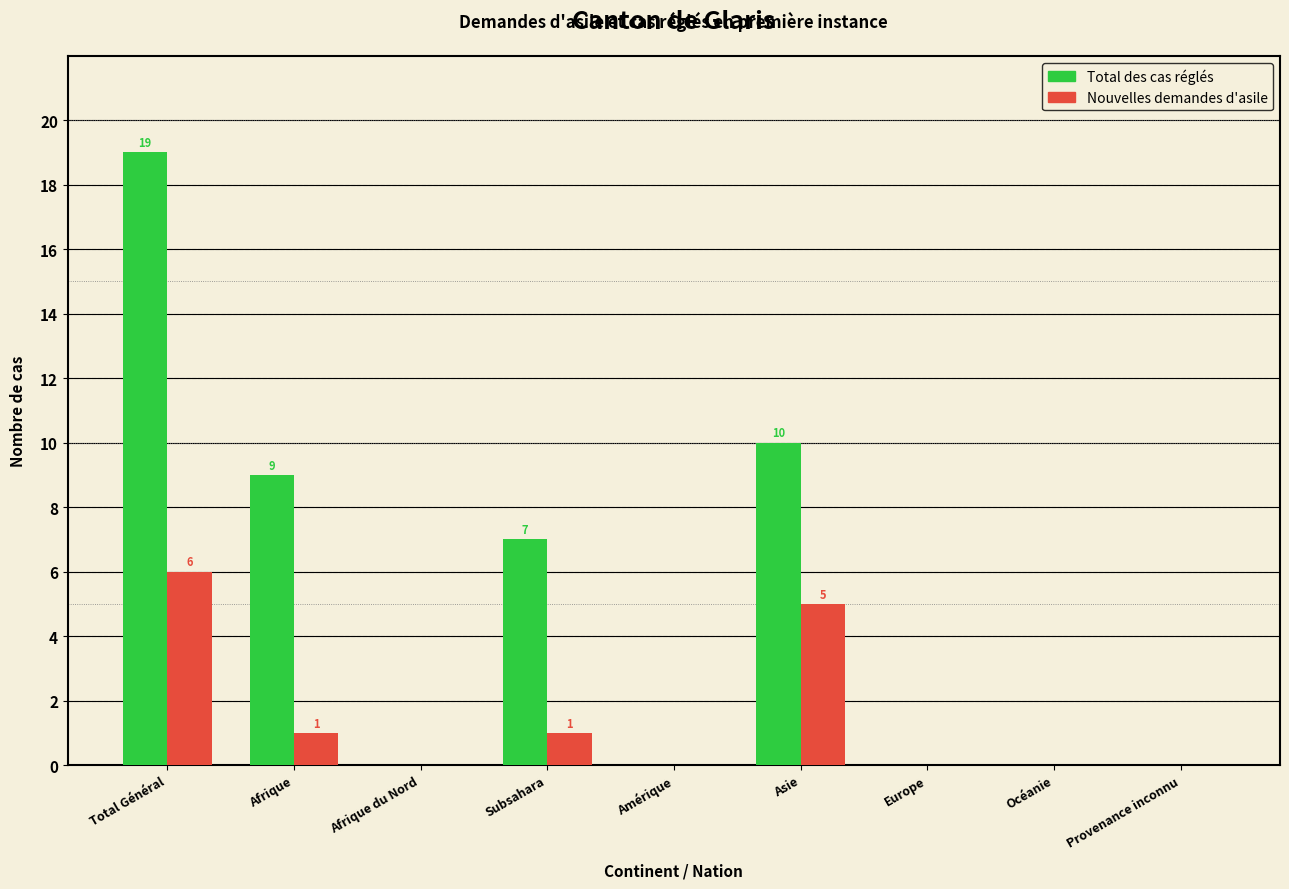

Reading left to right, list all the values displayed in this chart.

Total des cas réglés: Total Général=19	Afrique=9	Afrique du Nord=0	Subsahara=7	Amérique=0	Asie=10	Europe=0	Océanie=0	Provenance inconnu=0
Nouvelles demandes d'asile: Total Général=6	Afrique=1	Afrique du Nord=0	Subsahara=1	Amérique=0	Asie=5	Europe=0	Océanie=0	Provenance inconnu=0